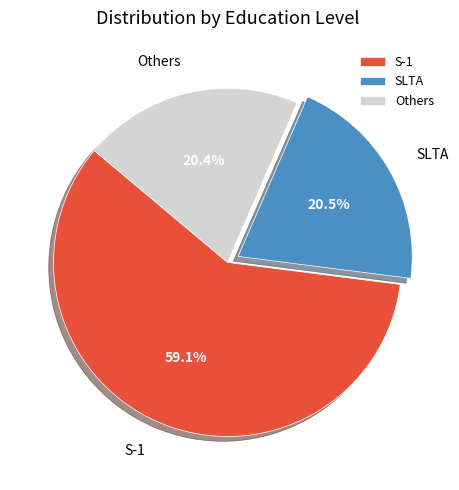

Does S-1 account for over 50% of the chart?

Yes